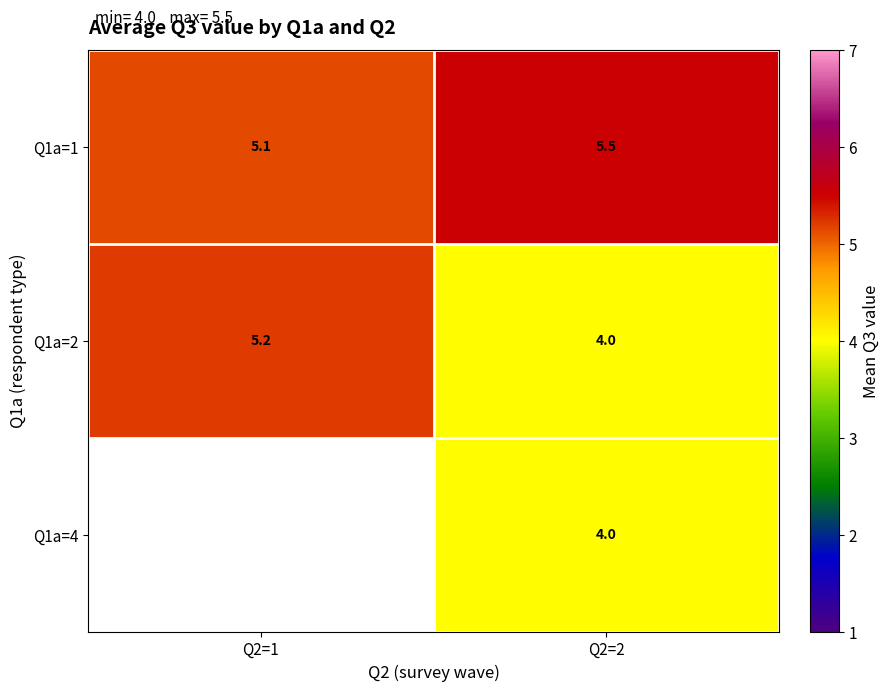

Is the value of Q1a=2 at Q2=2 greater than the value of Q1a=1 at Q2=1?

No